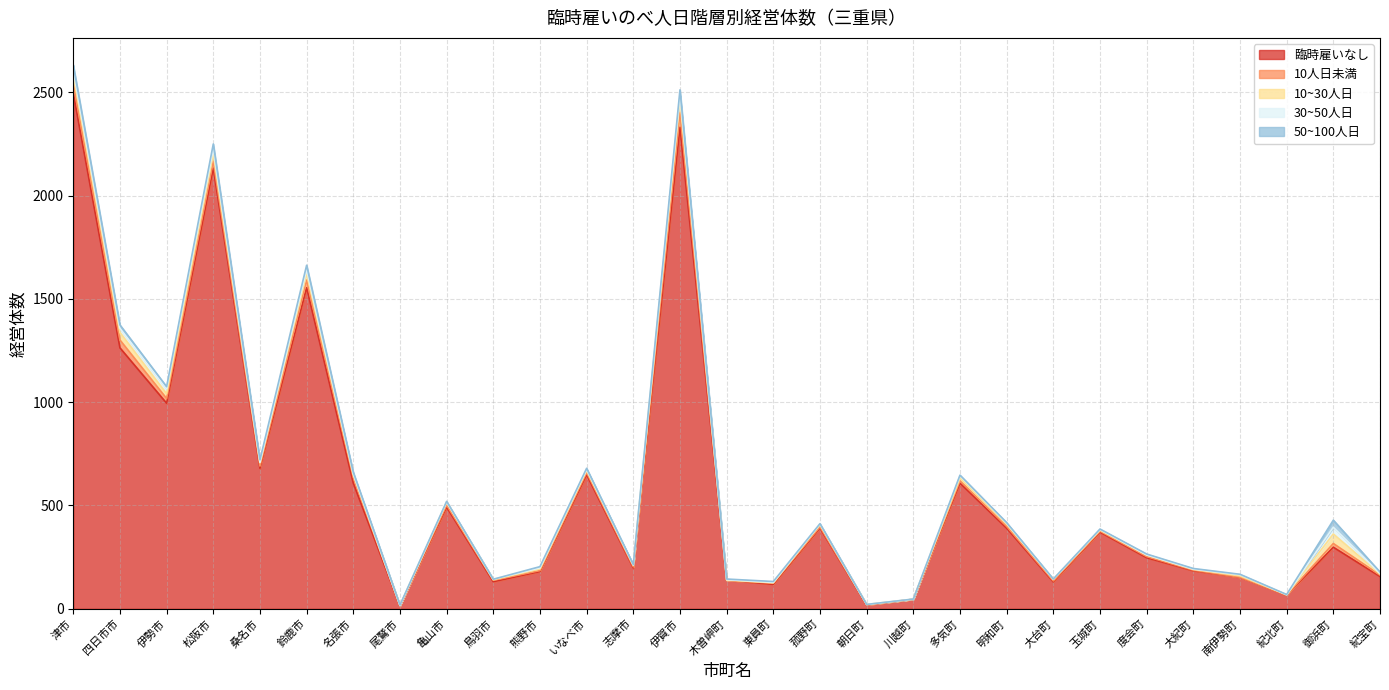

At 志摩市, list the series in order from largest to smallest.

臨時雇いなし, 10~30人日, 10人日未満, 50~100人日, 30~50人日